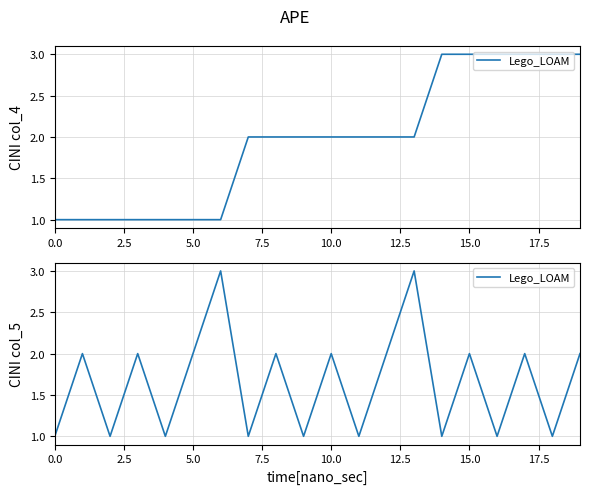

Reading left to right, what are all the values shown in this chart?

1	2	1	2	1	2	3	1	2	1	2	1	2	3	1	2	1	2	1	2